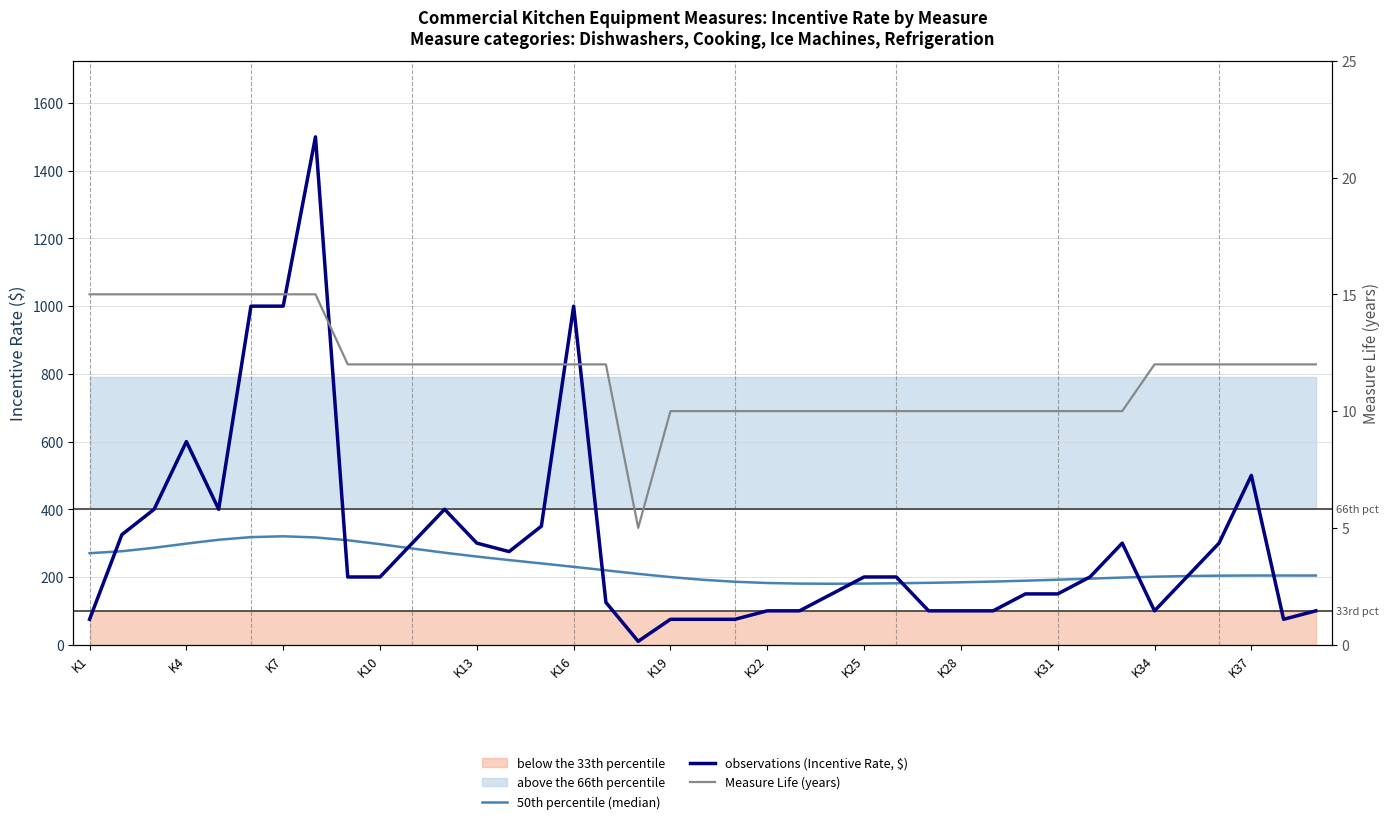

How many lines are shown in the chart?

3